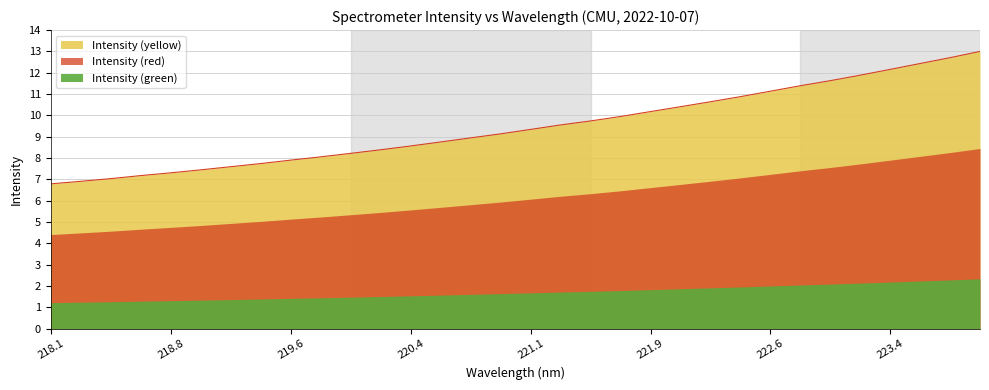

What is the label of the 7th point from the left?

219.2067